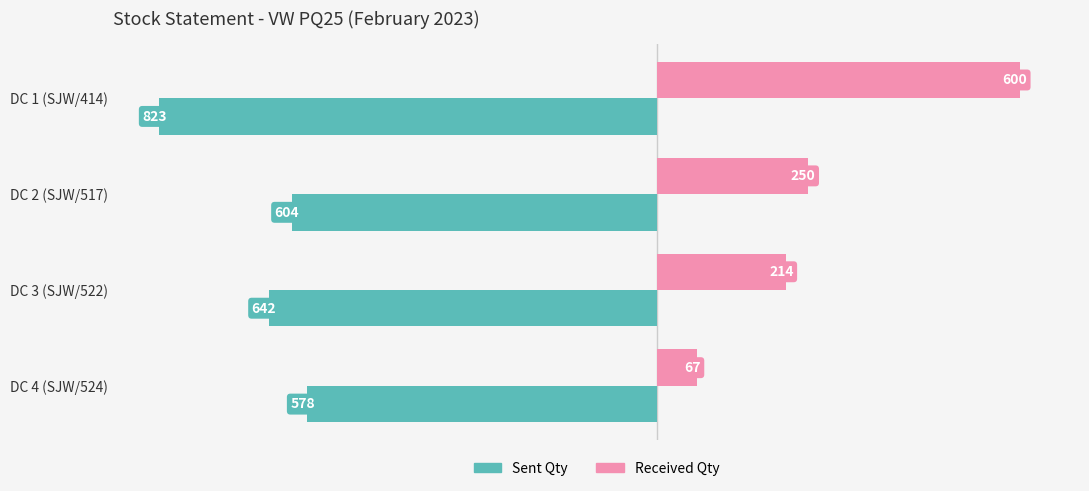

Which series has the largest range (max minus min)?

Received Qty